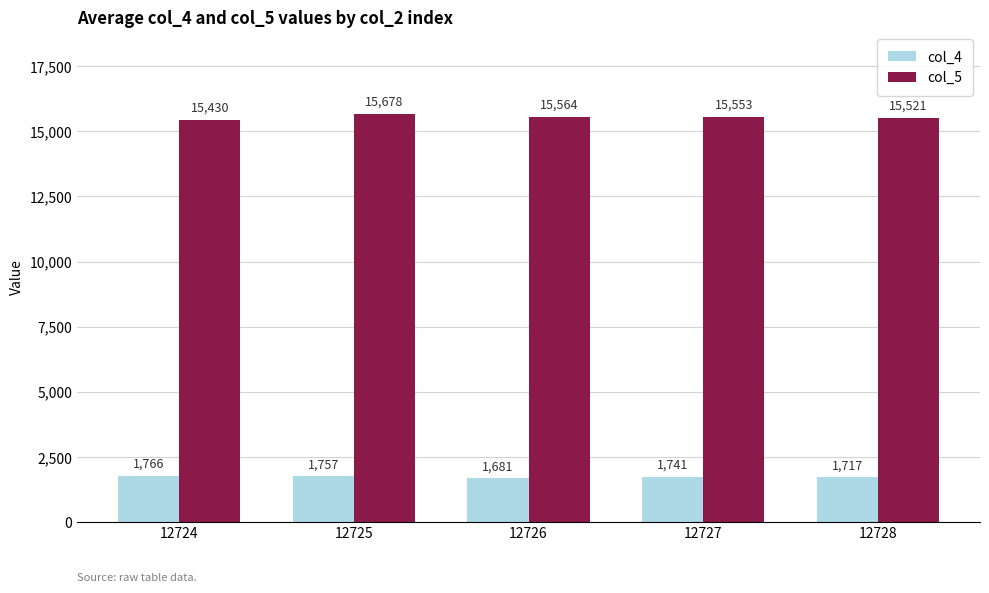

Reading left to right, transcribe all the data shown in this chart.

col_4: 1766	1757	1681	1741	1717
col_5: 15430	15678	15564	15553	15521